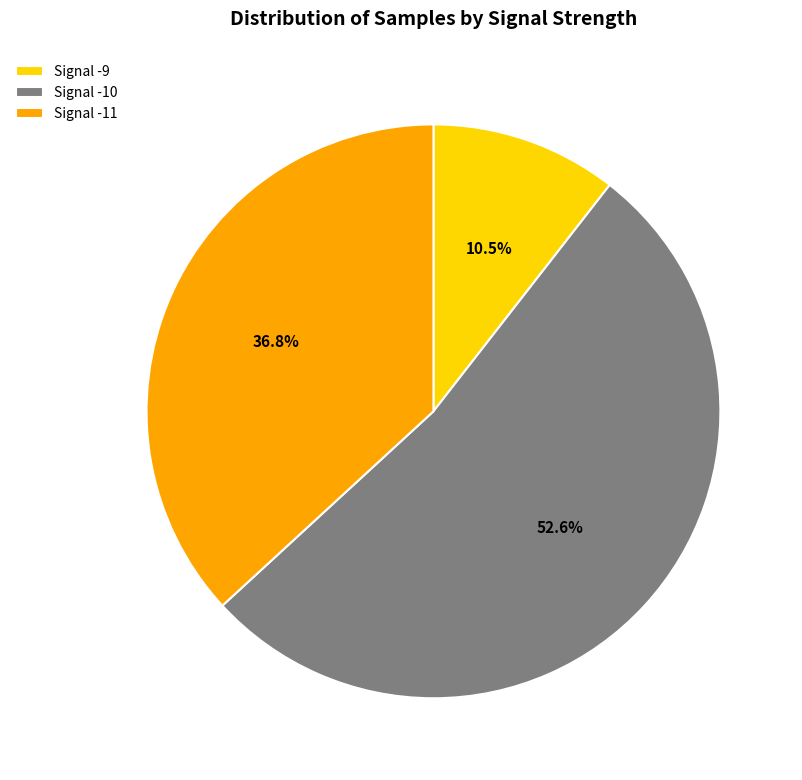

Which category has the smallest portion of the pie?

Signal -9